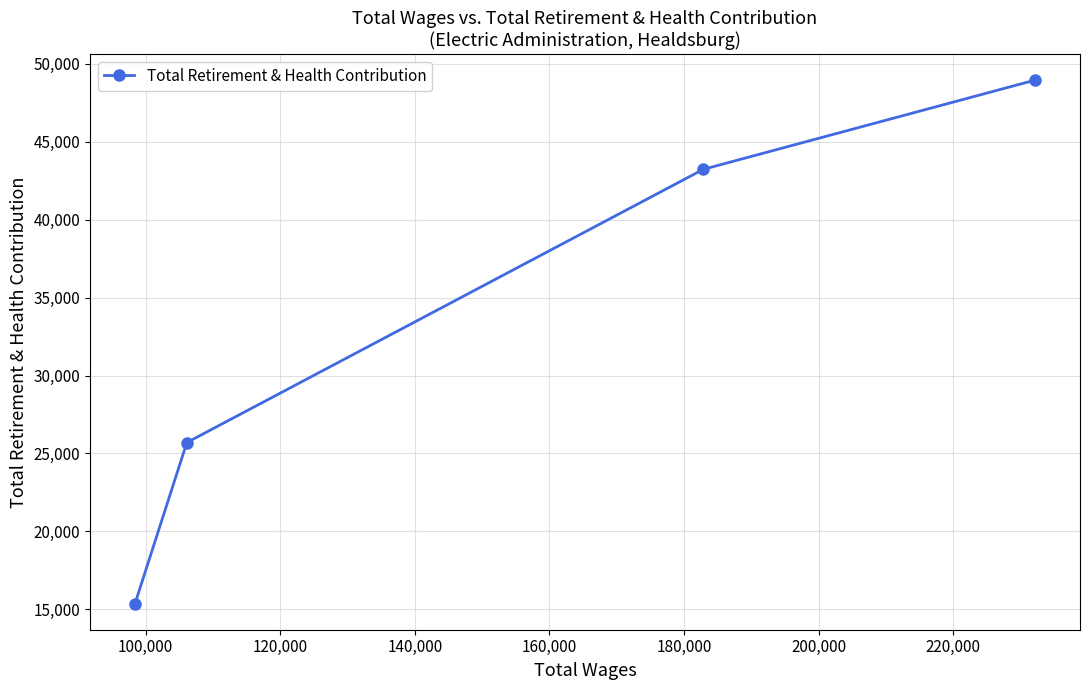

What is the difference between the maximum and minimum values?

33588